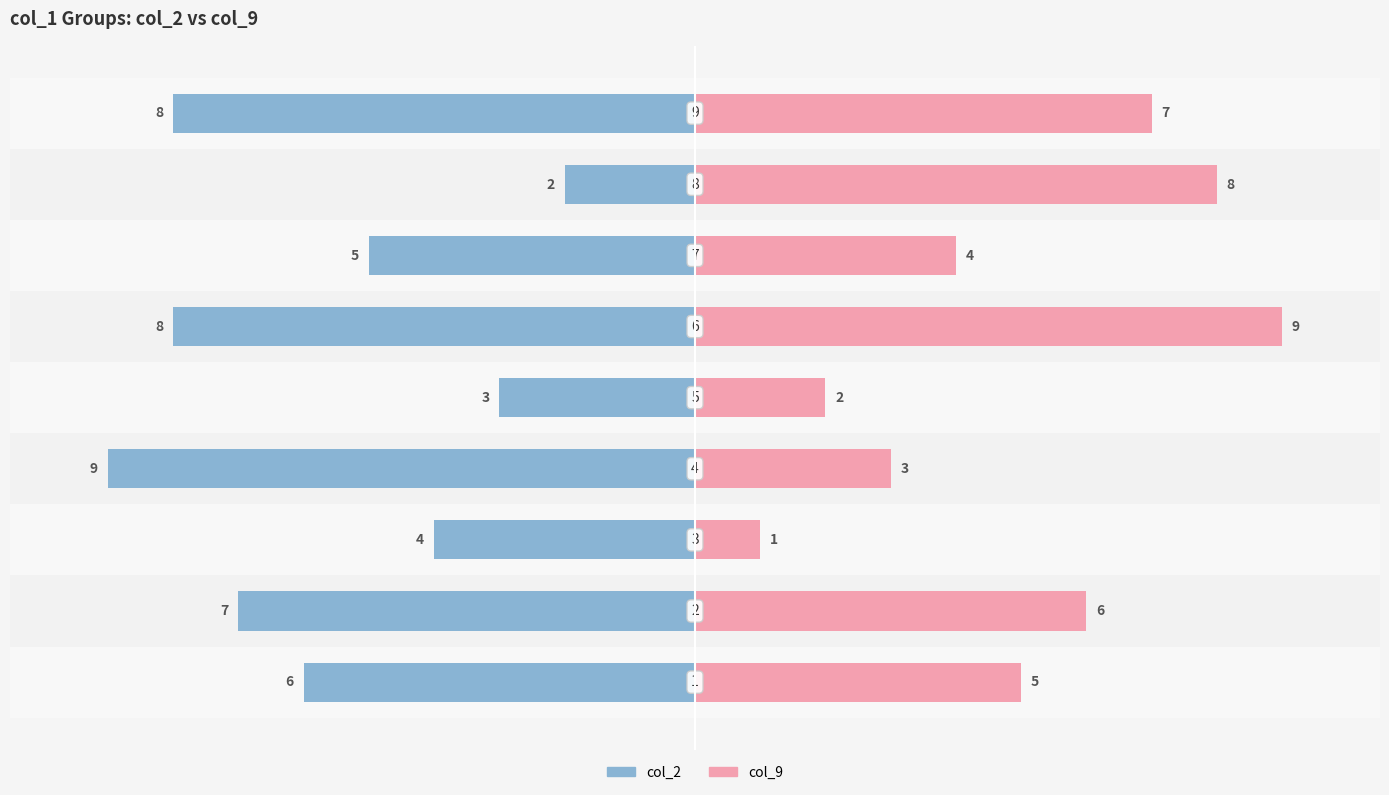

What is the average value of the col_9 series?

5